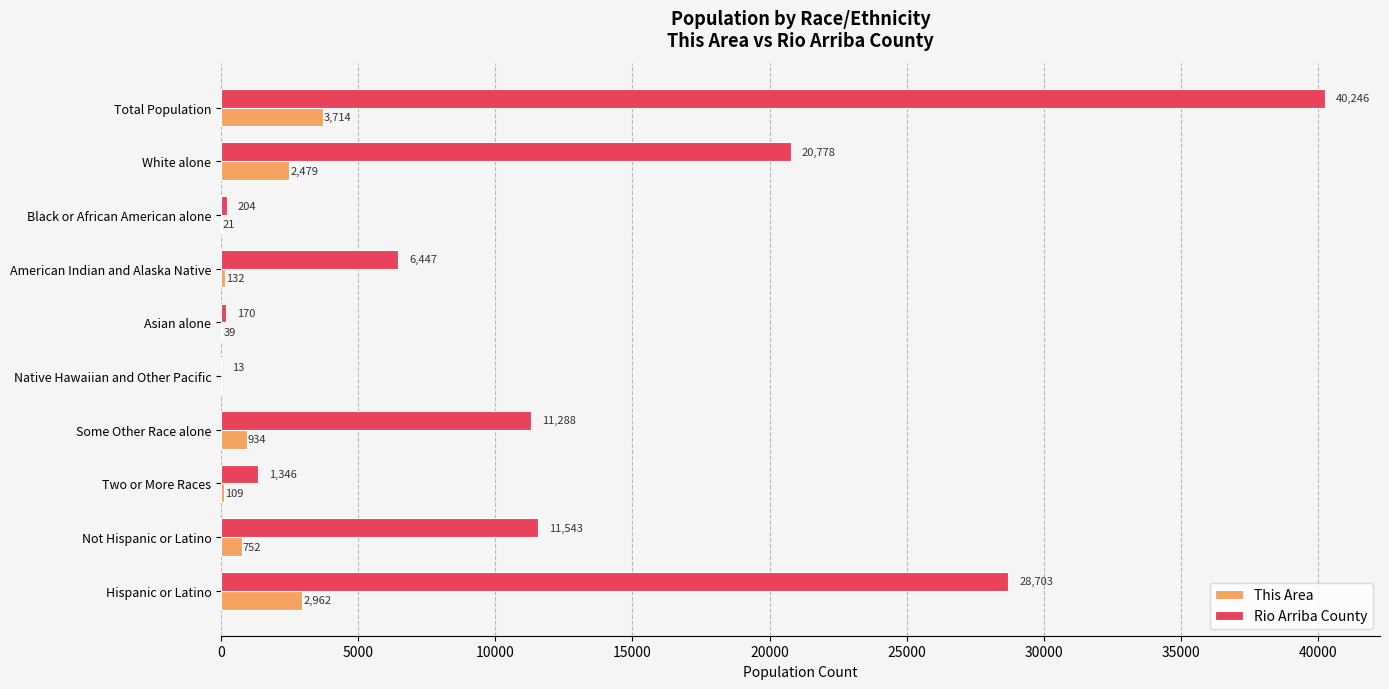

Where is This Area nearest to the value 1857?

White alone